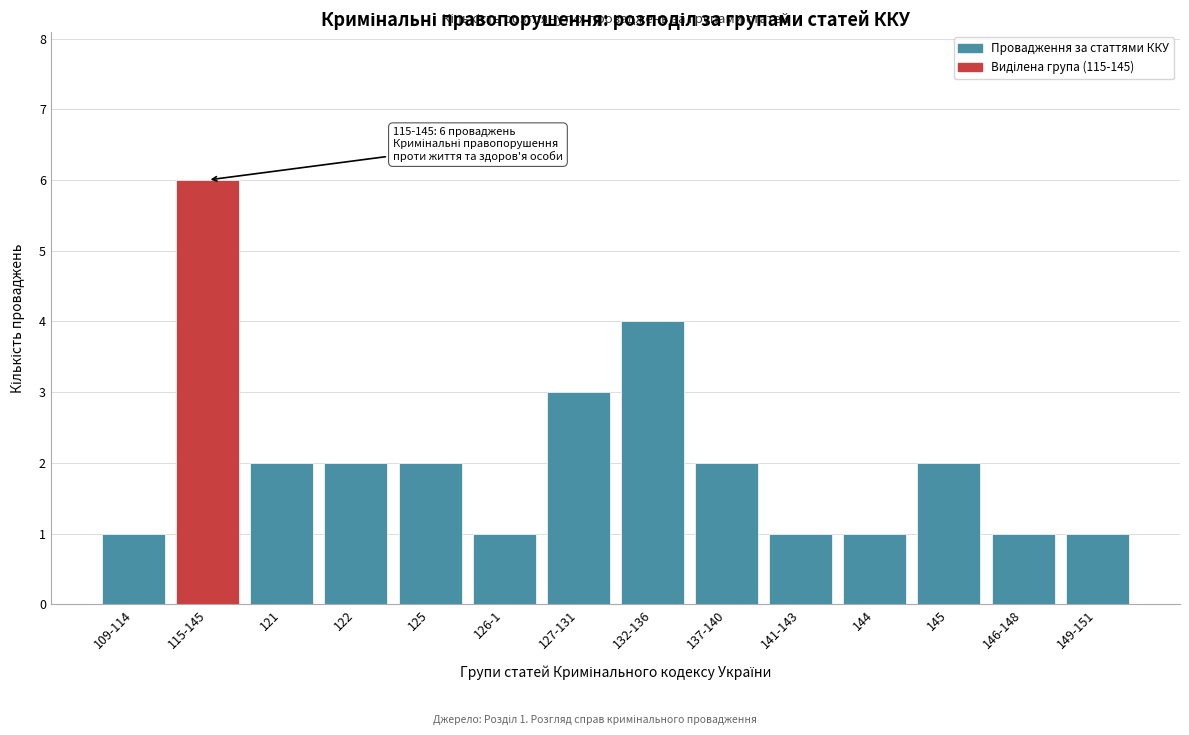

Reading left to right, what are all the values shown in this chart?

1	6	2	2	2	1	3	4	2	1	1	2	1	1